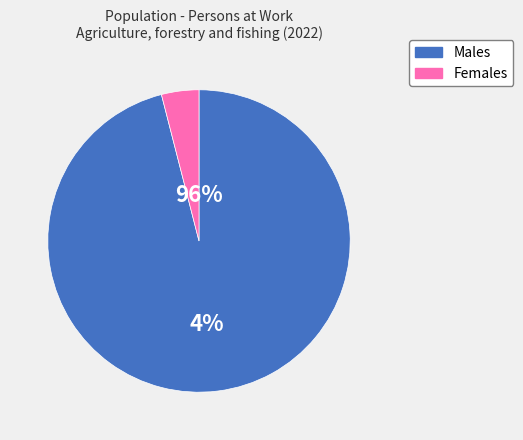

Is it true that Males is 99% of the pie?

False